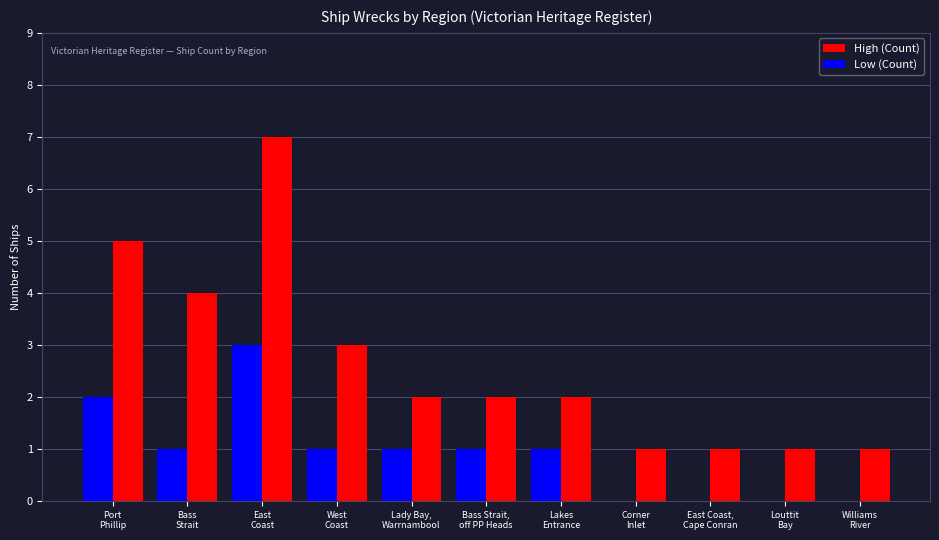

Reading right to left, list all the values displayed in this chart.

High (Count): Williams
River=1	Louttit
Bay=1	East Coast,
Cape Conran=1	Corner
Inlet=1	Lakes
Entrance=2	Bass Strait,
off PP Heads=2	Lady Bay,
Warrnambool=2	West
Coast=3	East
Coast=7	Bass
Strait=4	Port
Phillip=5
Low (Count): Williams
River=0	Louttit
Bay=0	East Coast,
Cape Conran=0	Corner
Inlet=0	Lakes
Entrance=1	Bass Strait,
off PP Heads=1	Lady Bay,
Warrnambool=1	West
Coast=1	East
Coast=3	Bass
Strait=1	Port
Phillip=2